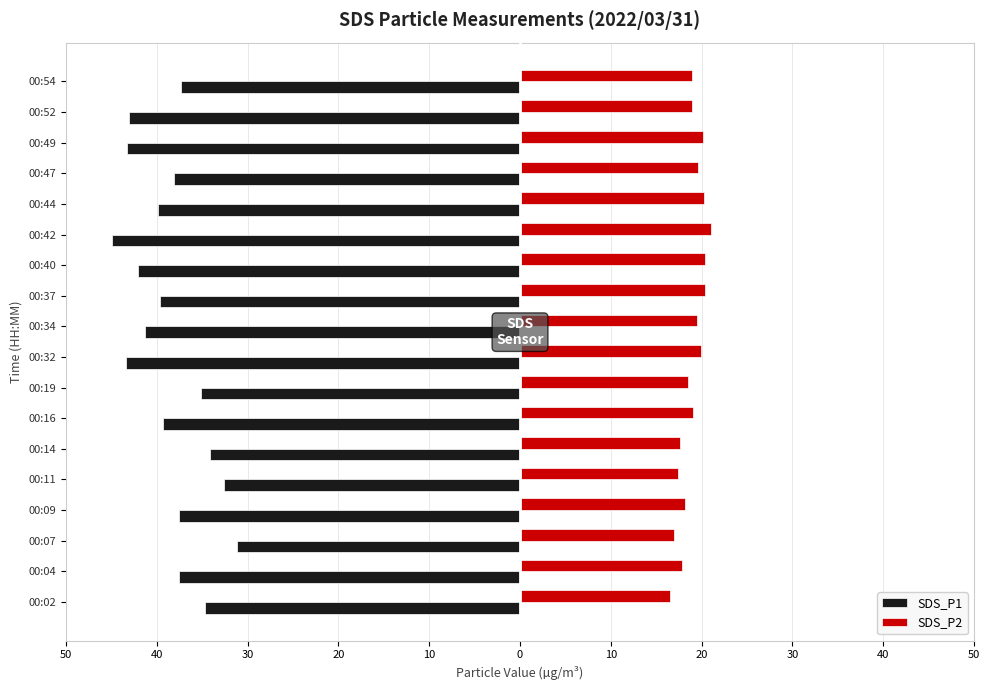

What are all the series names shown in the legend?

SDS_P1, SDS_P2